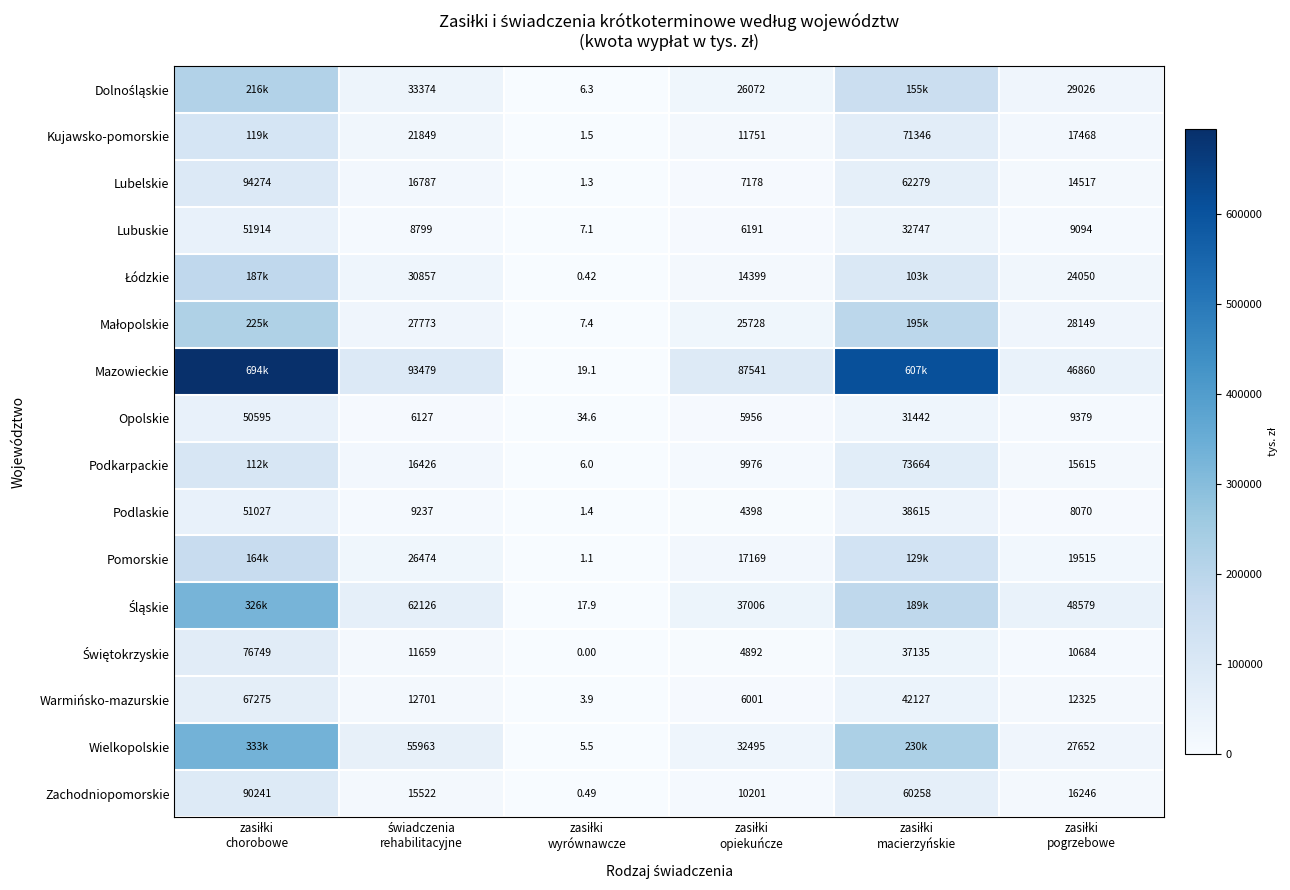

What is the difference between the maximum and minimum values in the Kujawsko-pomorskie series?

119170.0